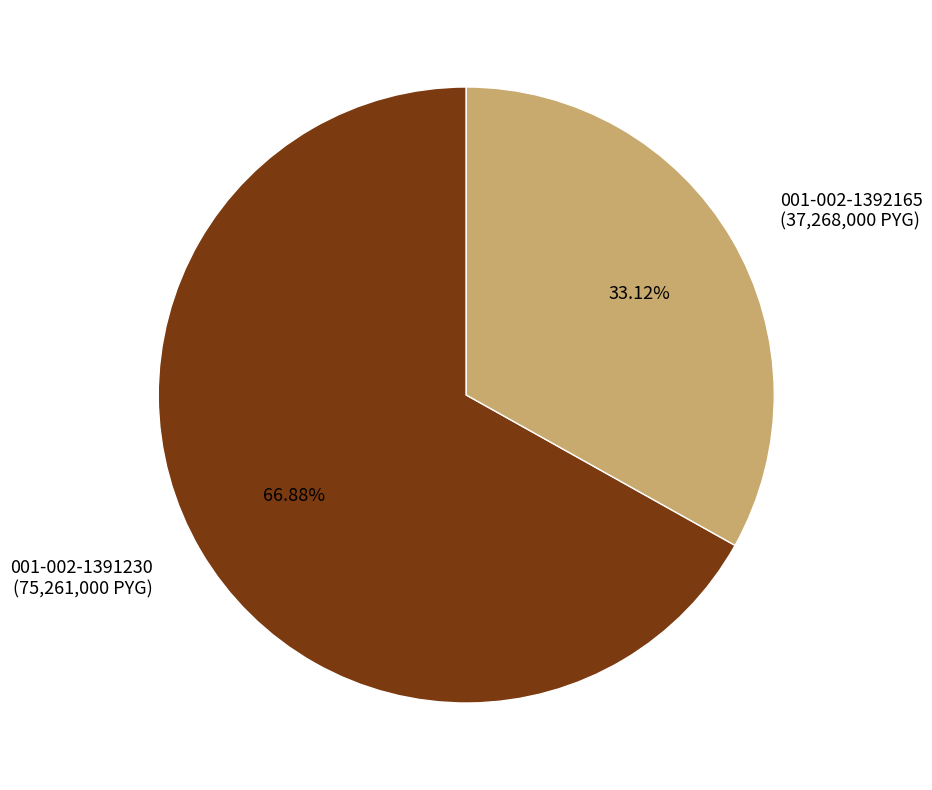

How many slices are in this pie chart?

2